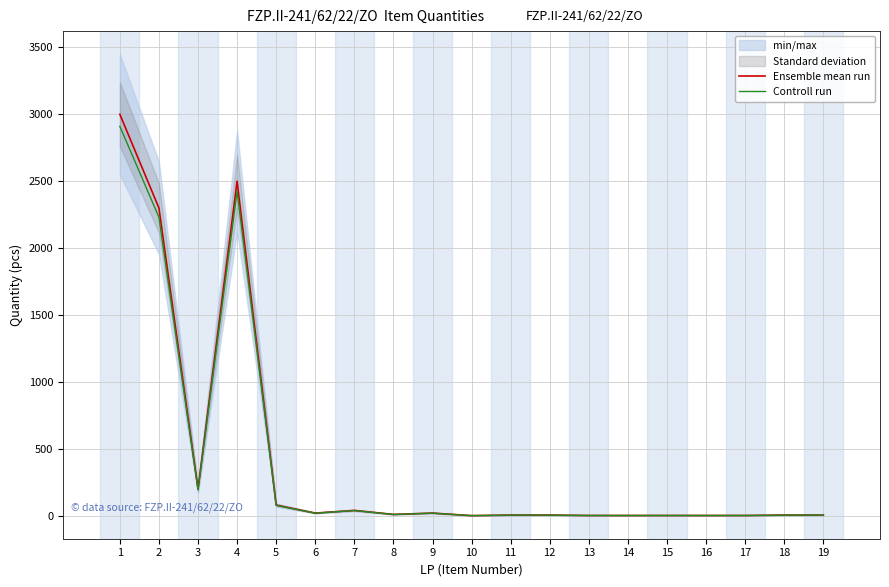

Count the number of categories in the chart.

19